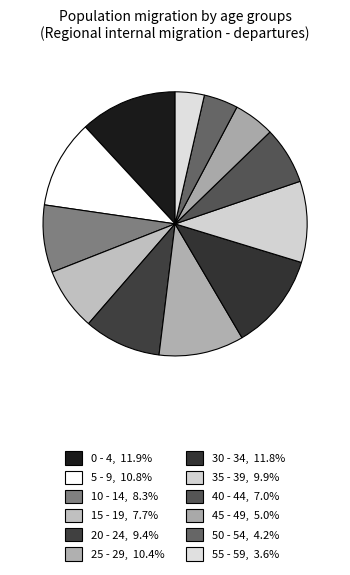

Does any single category account for the majority?

No